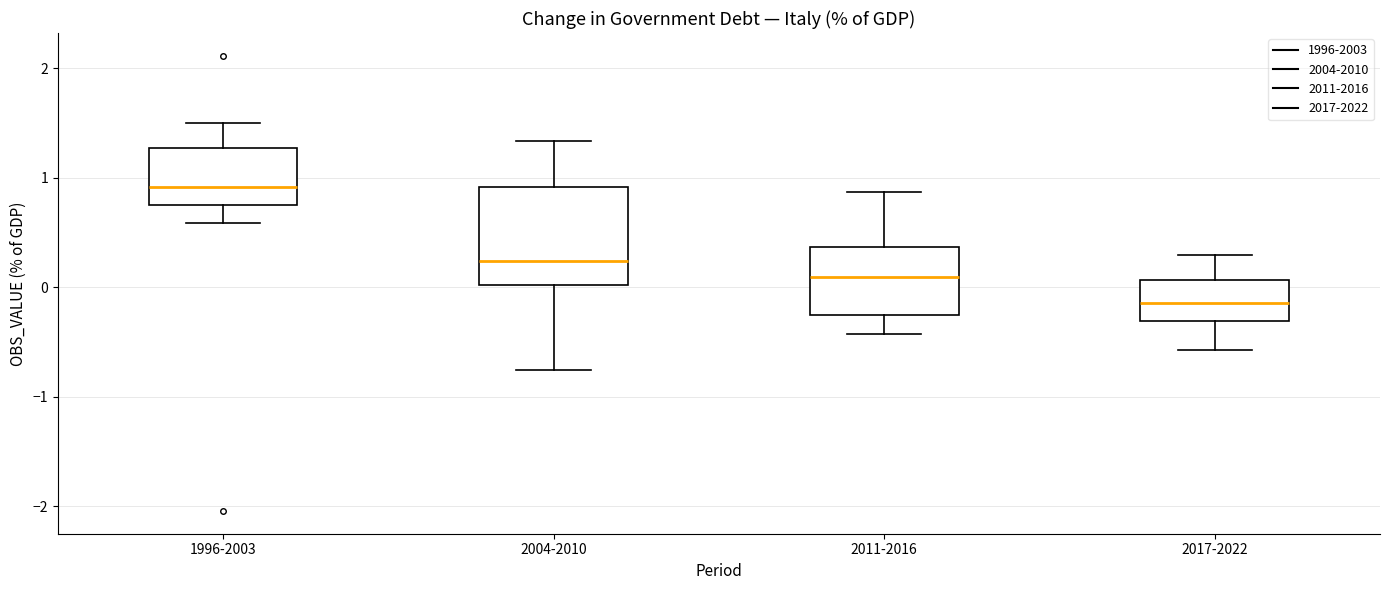

Which box's median line is the lowest?

2017-2022